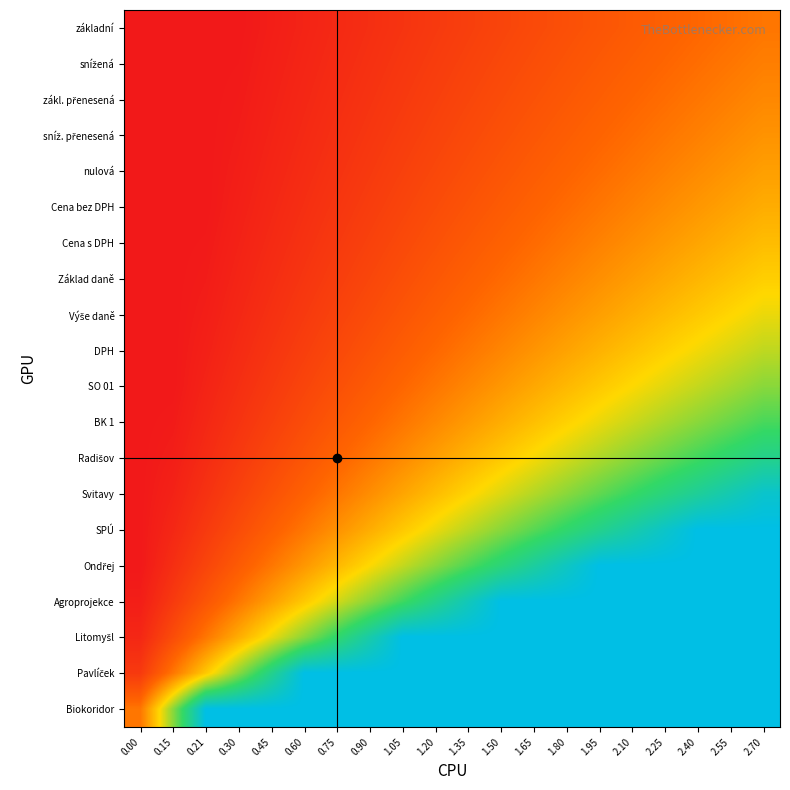

At which category is the sum across all series the highest?

2.70